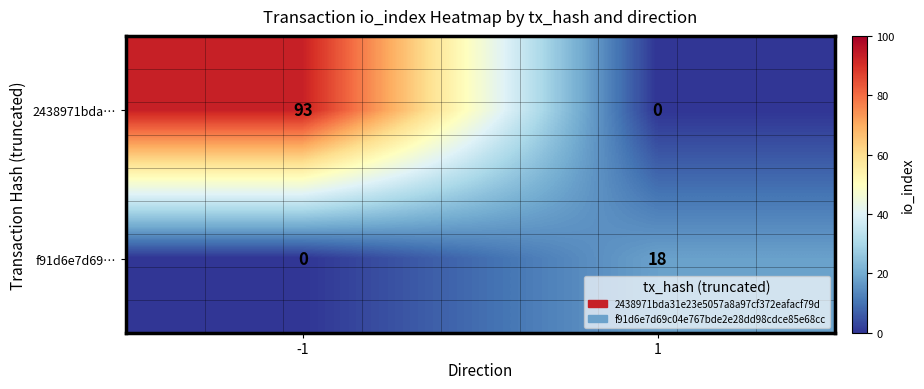

Read the f91d6e7d69… value at 1, to the nearest 10.

20